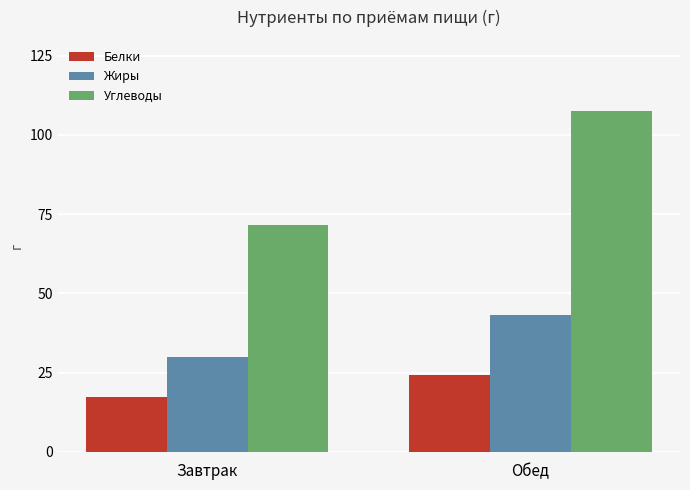

Is it true that Белки equals 28.0 at Завтрак?

False